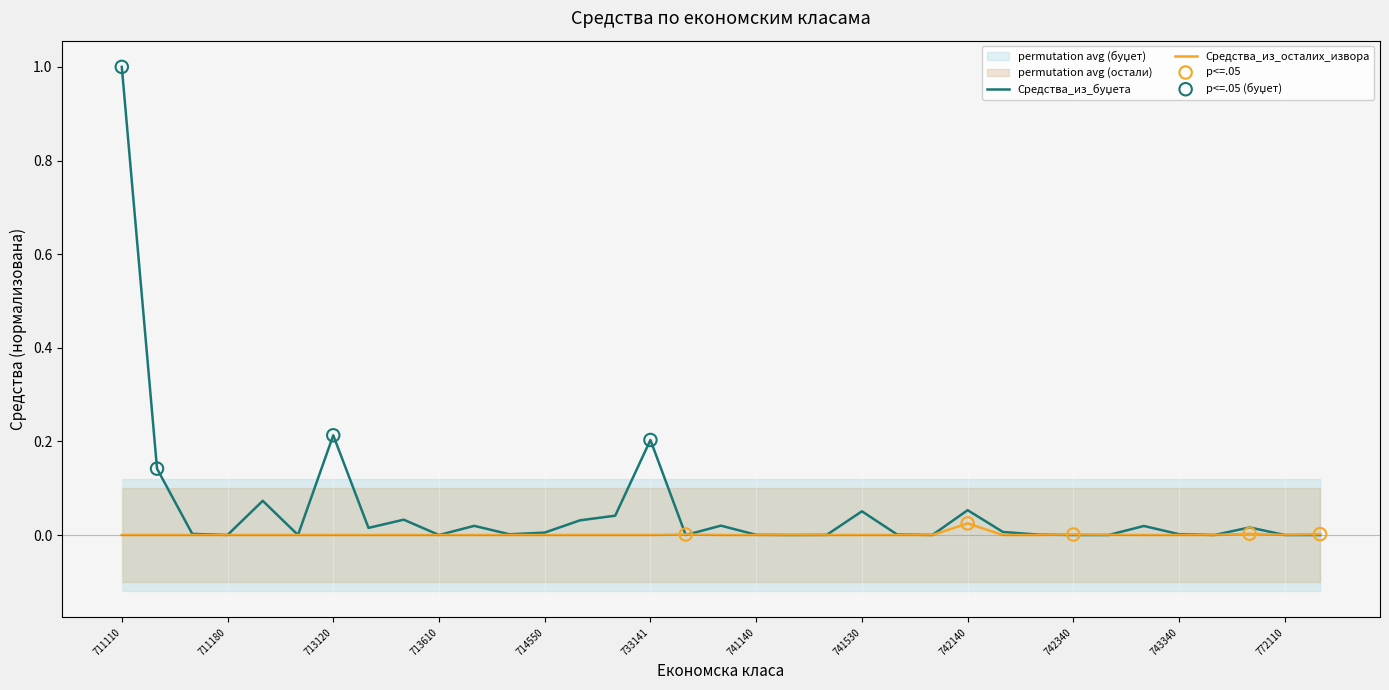

At which category is the sum across all series the highest?

711110